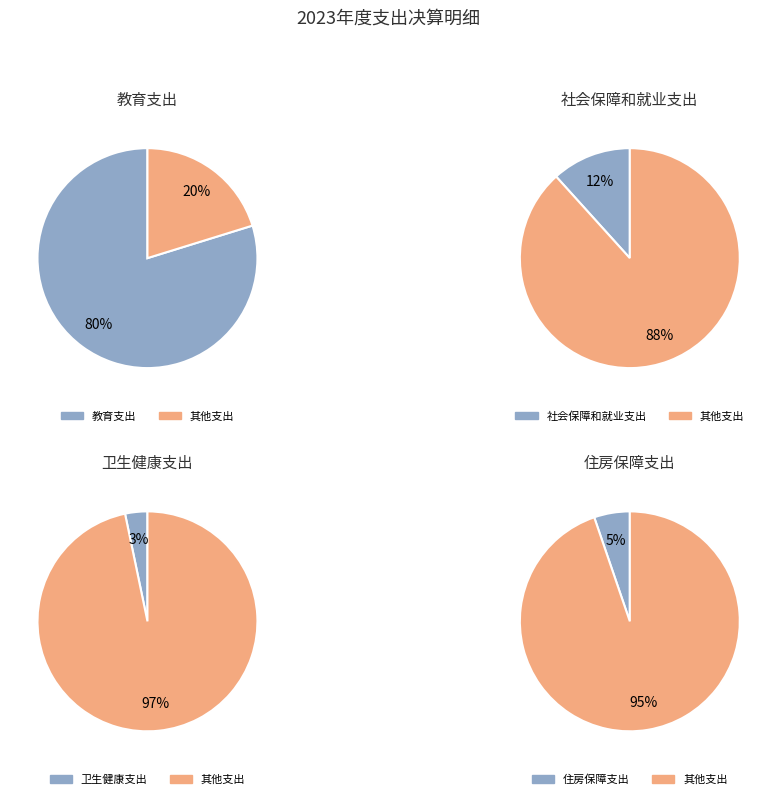

What is the smallest slice in the pie chart?

卫生健康支出